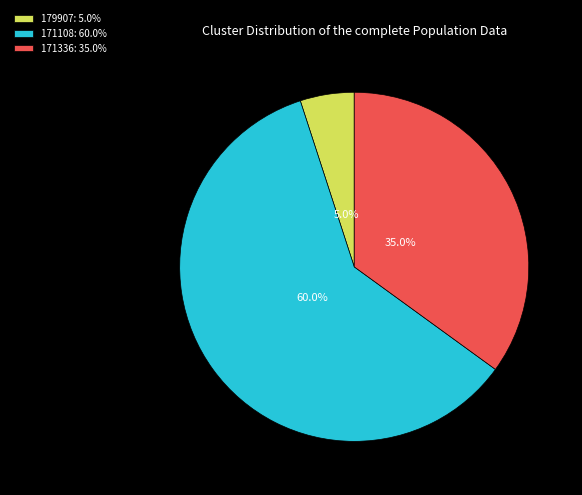

Does 171336 account for over 50% of the chart?

No